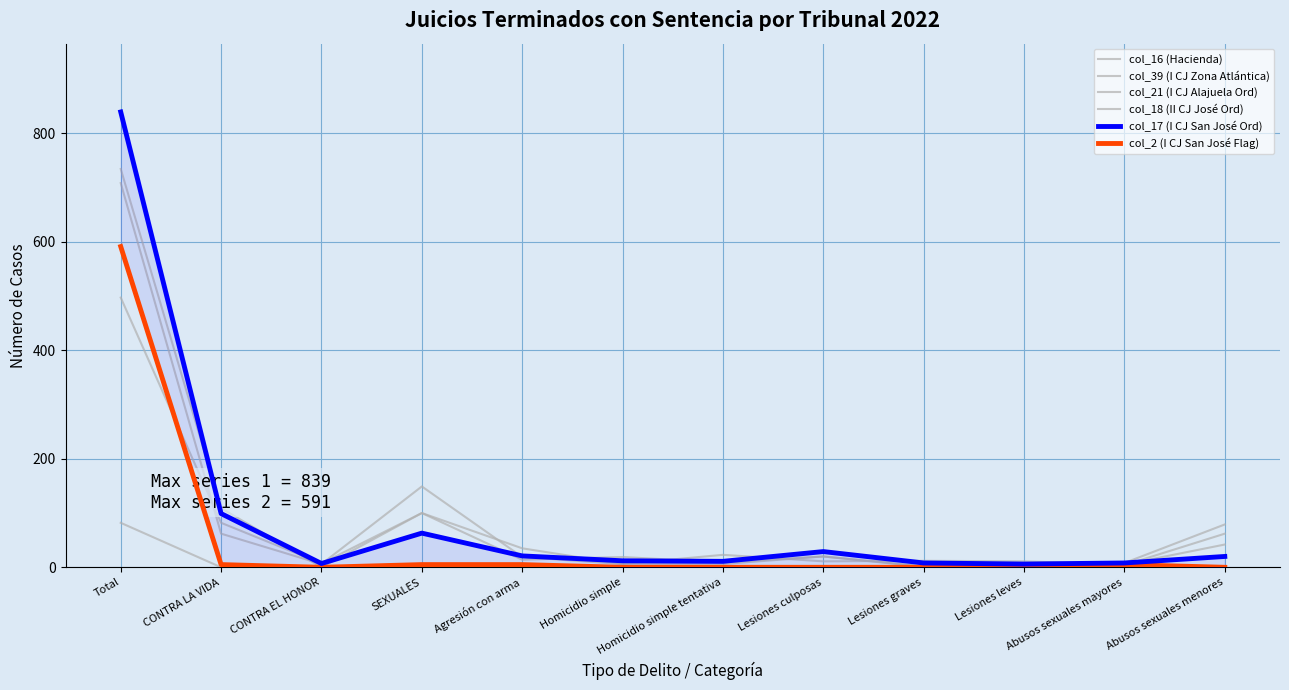

What are all the series names shown in the legend?

col_16 (Hacienda), col_39 (I CJ Zona Atlántica), col_21 (I CJ Alajuela Ord), col_18 (II CJ José Ord), col_17 (I CJ San José Ord), col_2 (I CJ San José Flag)